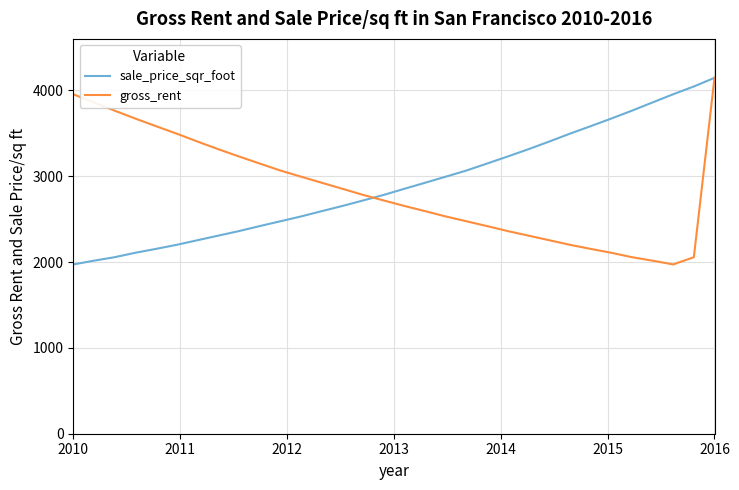

What is the minimum value shown in the chart?

1972.1